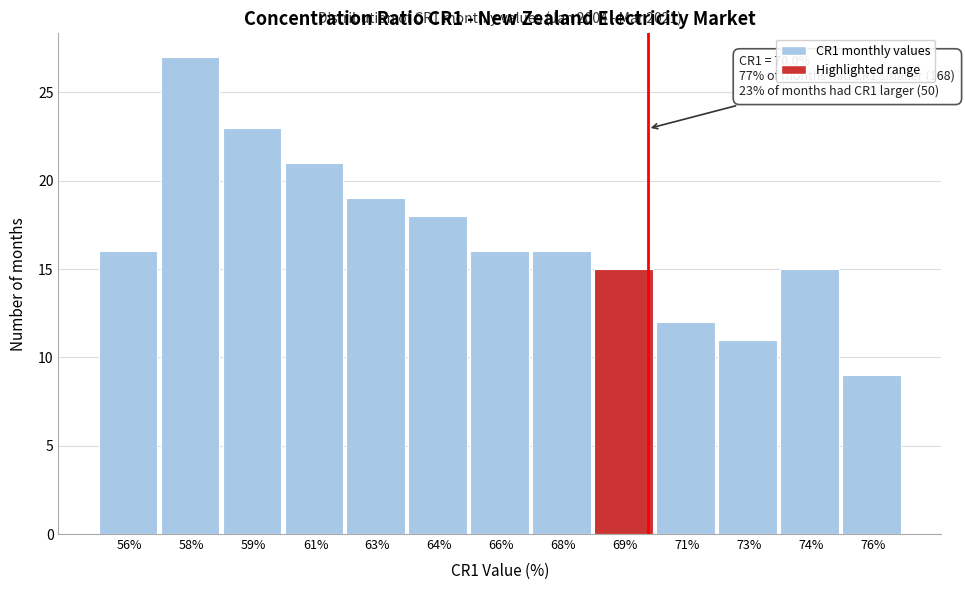

Reading left to right, extract all data points from this chart.

56%=16	58%=27	59%=23	61%=21	63%=19	64%=18	66%=16	68%=16	69%=15	71%=12	73%=11	74%=15	76%=9